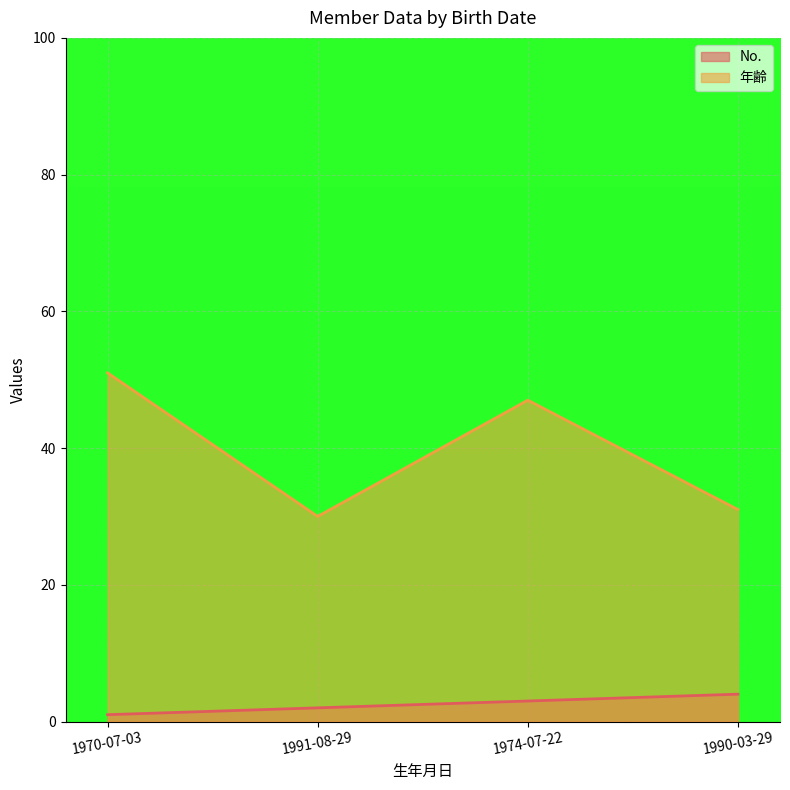

What is the sum of all No. values?

10